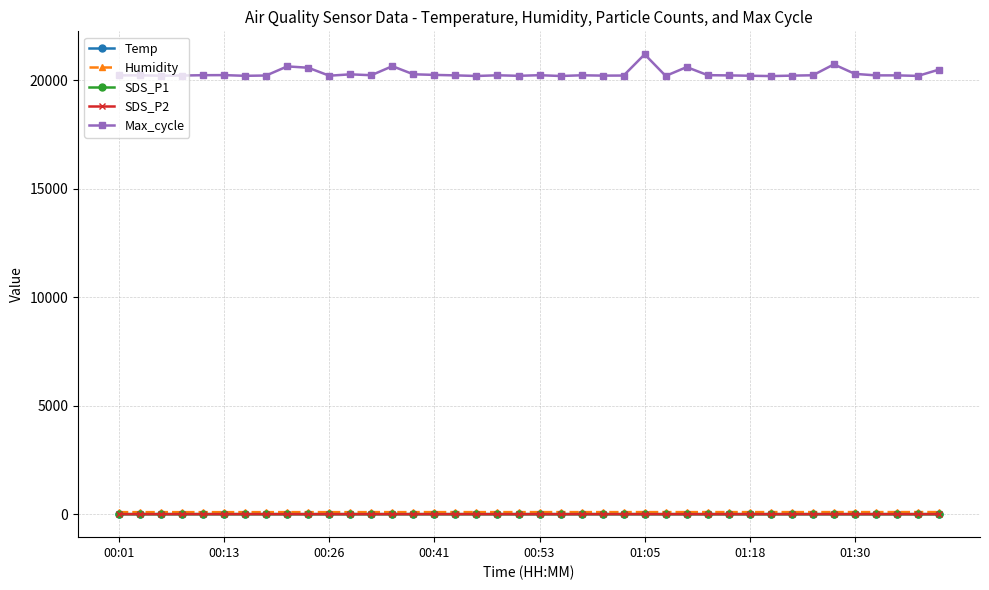

What is the sum of all Humidity values?

3879.4